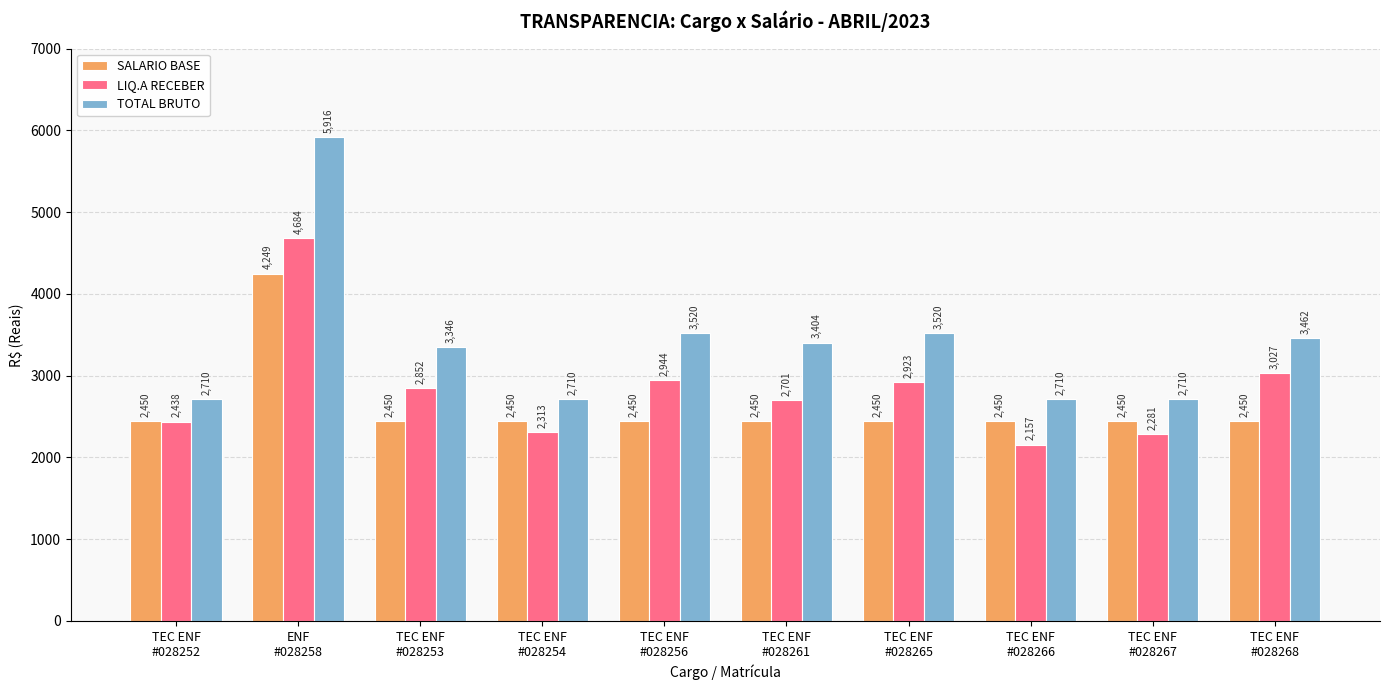

How many data points in SALARIO BASE are above 2450?

1